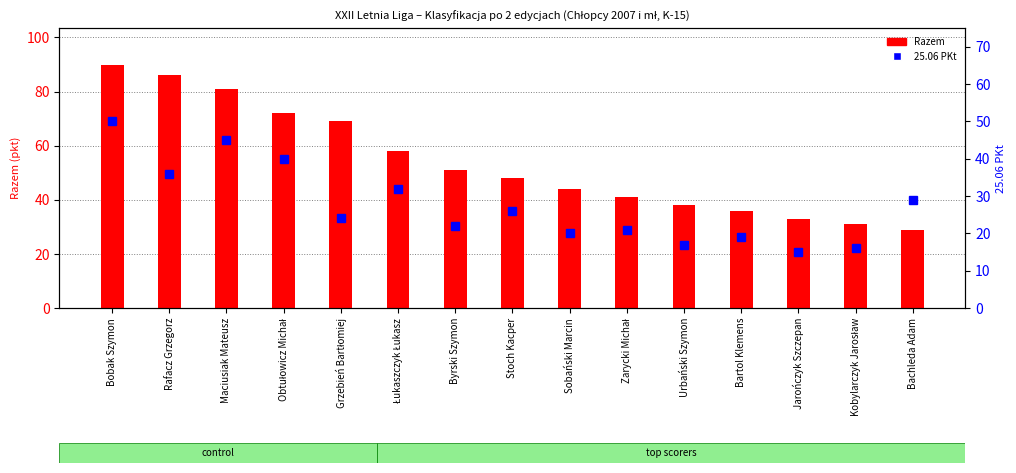

Read the Razem value at Bartol Klemens, to the nearest 10.

40